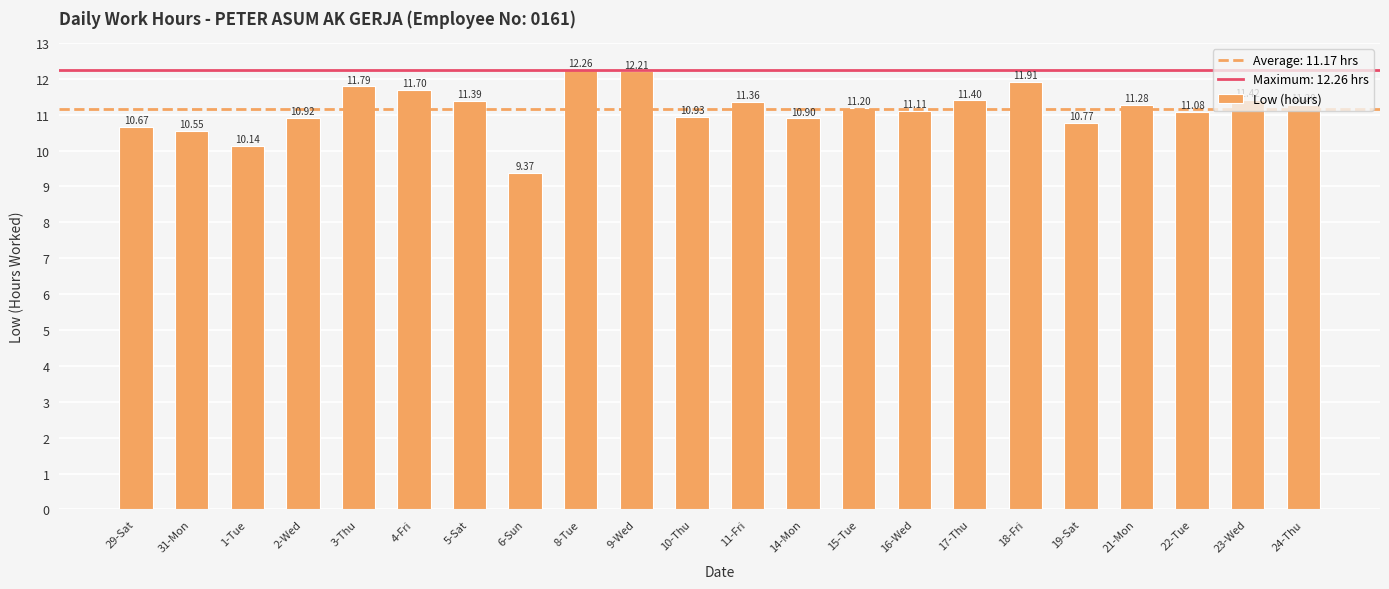

Does the chart contain any negative values?

No